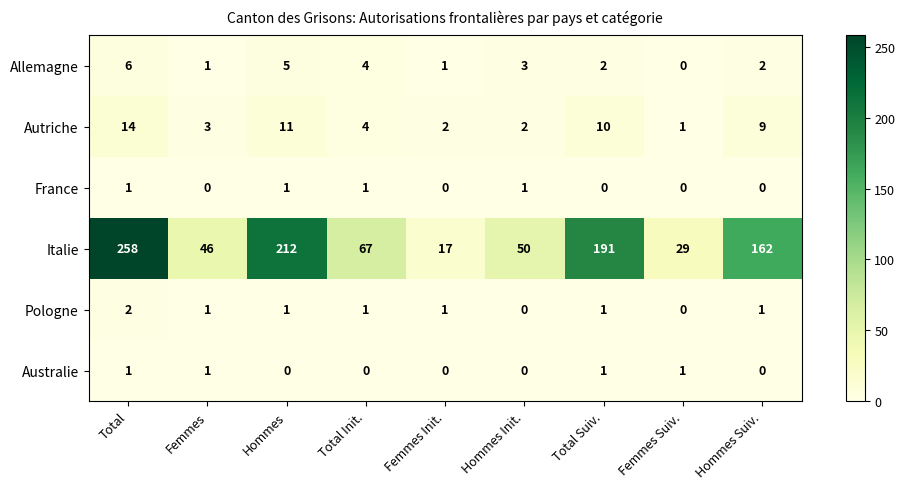

Which category has the lowest value in the Allemagne series?

Femmes Suiv.